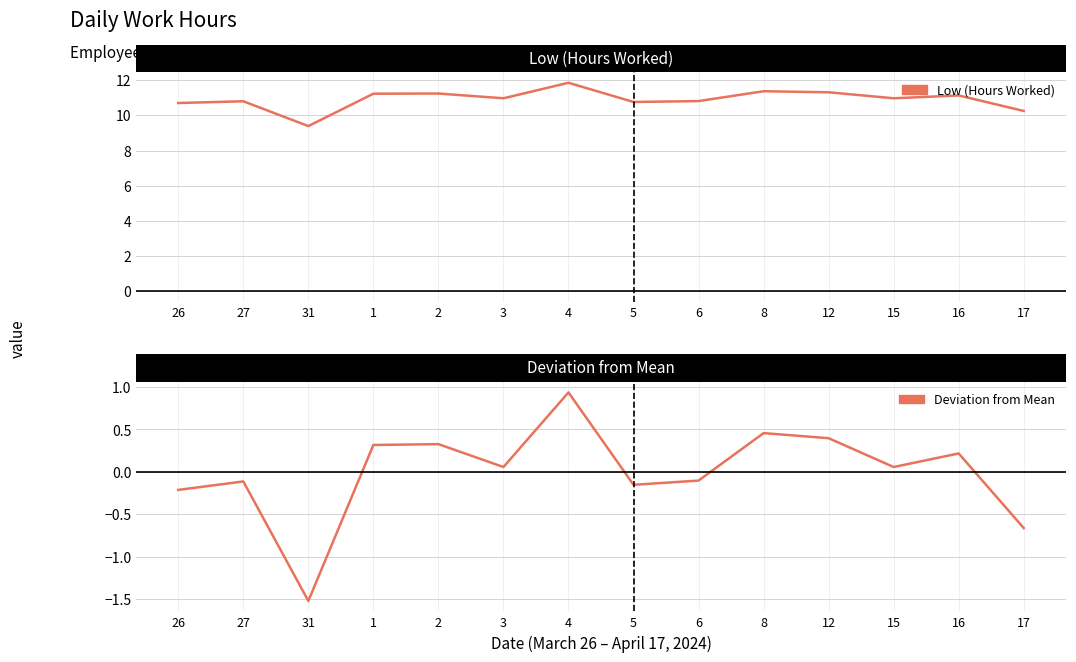

List the series in order of their overall mean, lowest first.

Deviation from Mean, Low (Hours Worked)